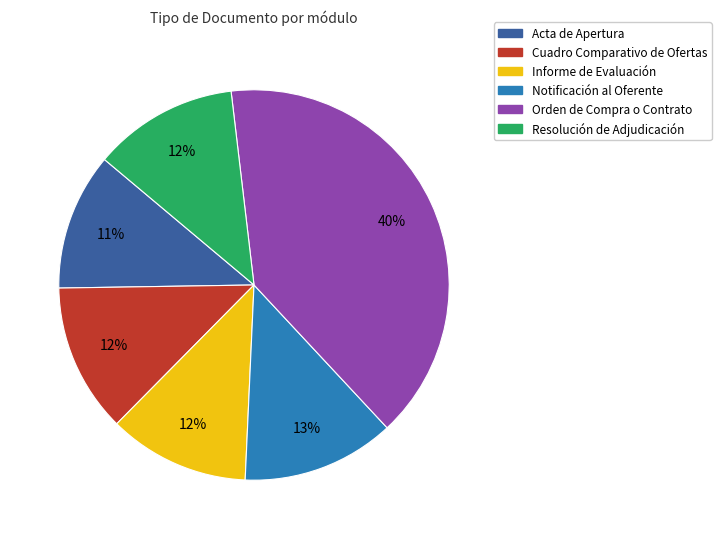

To the nearest percent, what is the difference between the largest and smallest slice percentages?

29%